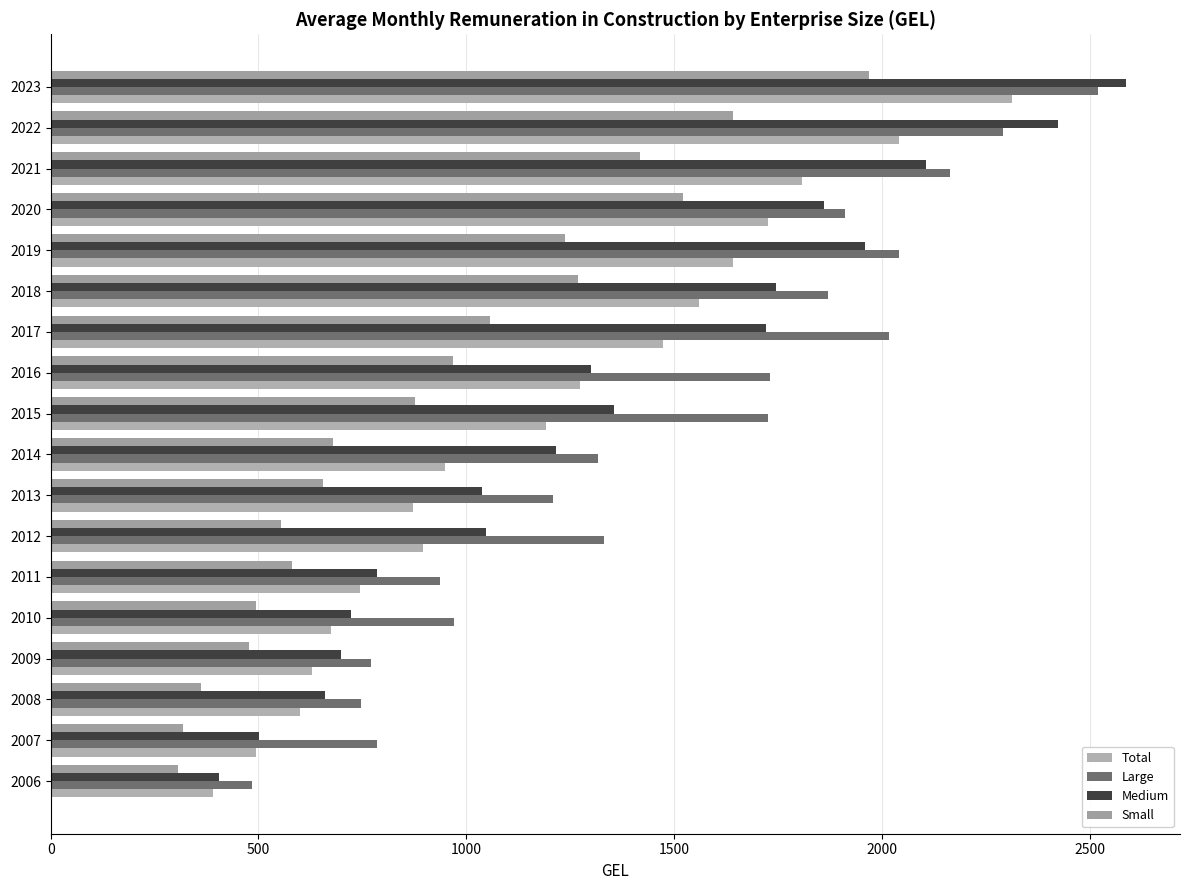

What is the maximum value shown in the chart?

2588.2